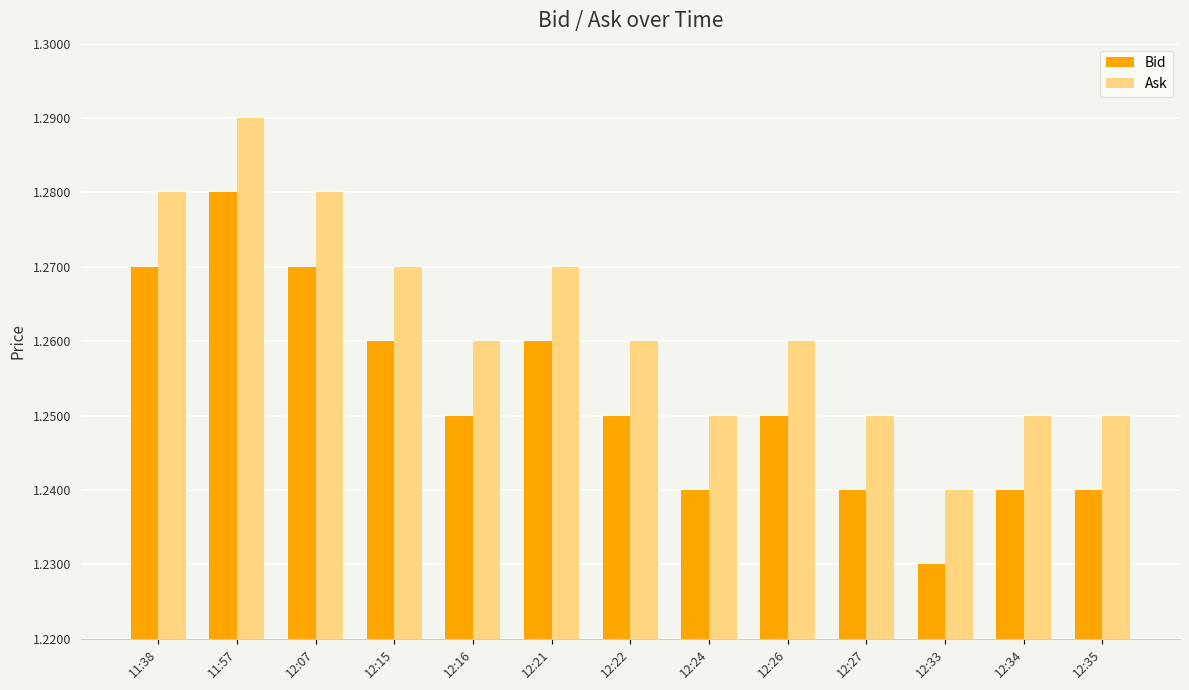

List the series in order of their peak value, lowest first.

Bid, Ask